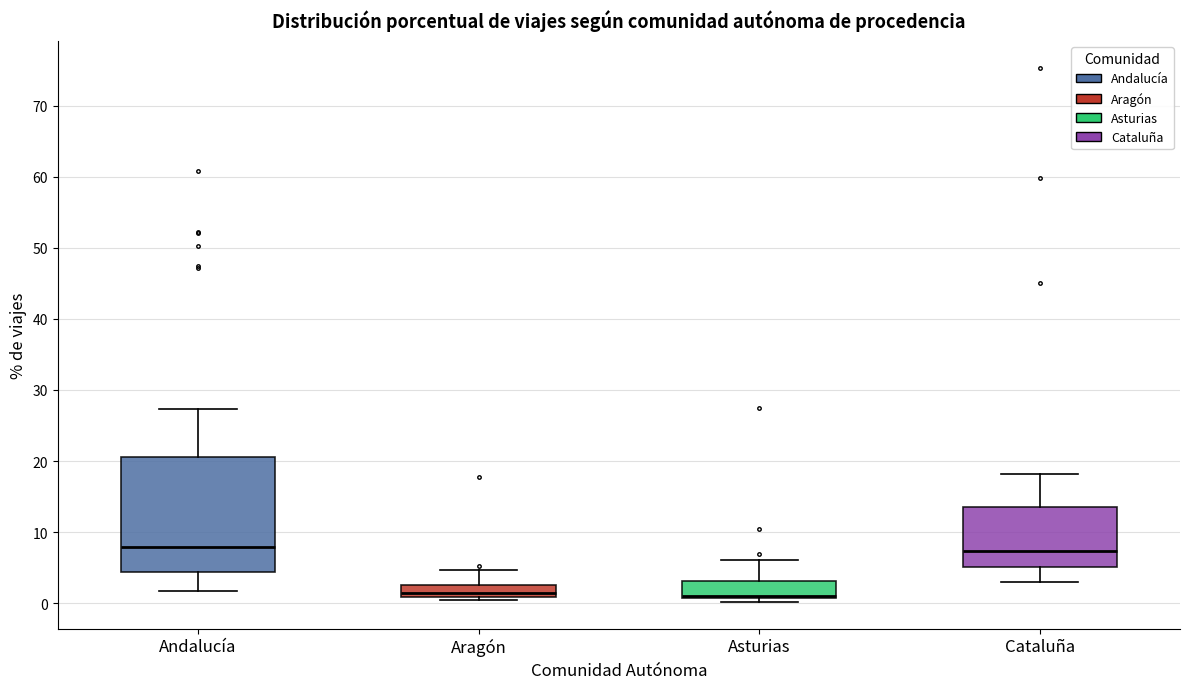

Reading left to right, read every box against the y-axis: the position of its median line, the range the box covers, and the ends of its whiskers. The values are not printed on the chart, so give them approximately, as read against the axis.

Andalucía: median 8, box 4 to 21, whiskers 2 to 27
Aragón: median 1 (just above the box's lower edge), box 1 to 3, whiskers 0 to 5
Asturias: median 1 (just above the box's lower edge), box 1 to 3, whiskers 0 to 6
Cataluña: median 7, box 5 to 14, whiskers 3 to 18